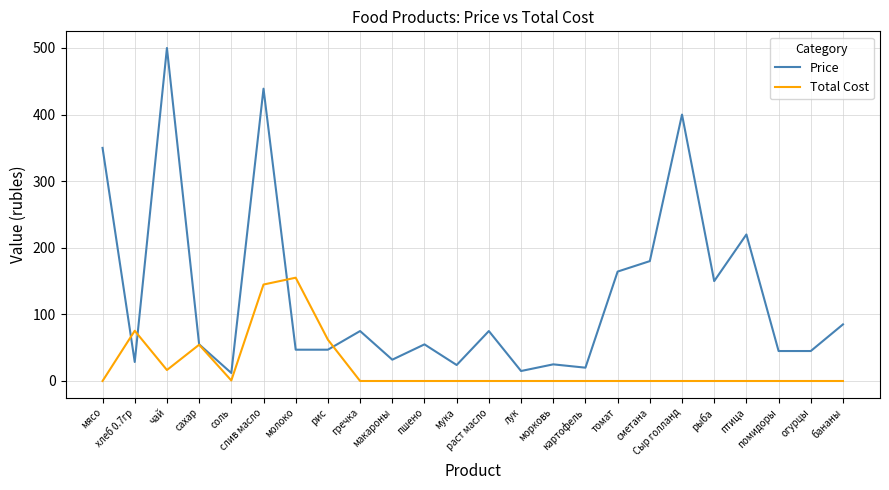

What is the sum of all Price values?

3088.8